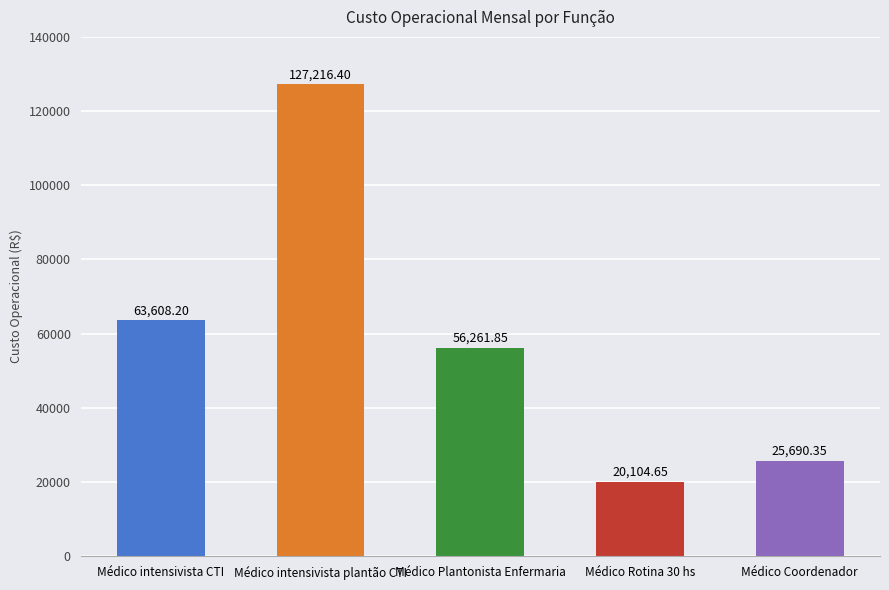

Count the number of data series in this chart.

1